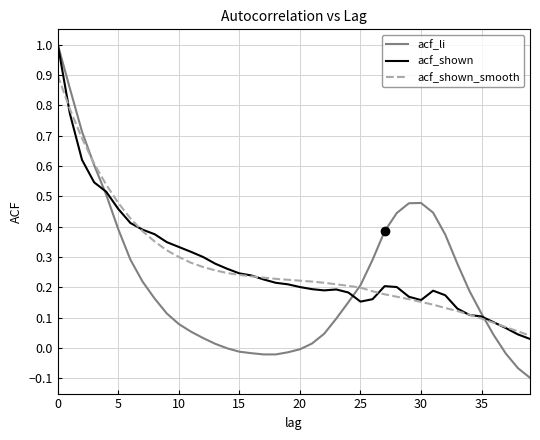

Which series has the largest range (max minus min)?

acf_li